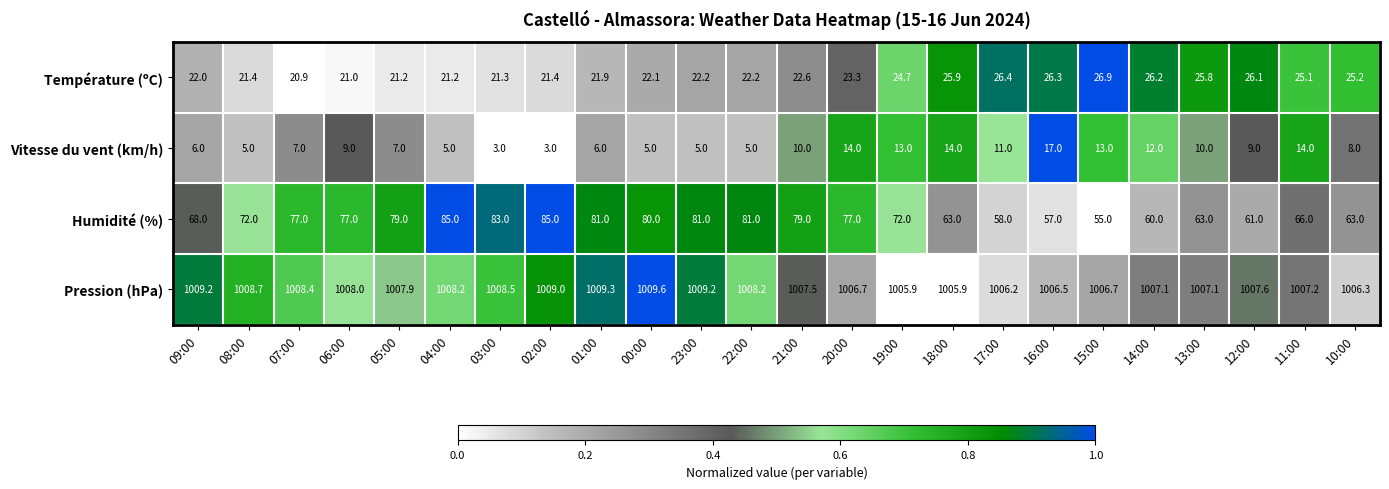

What is the sum of all Pression (hPa) values?

24184.9